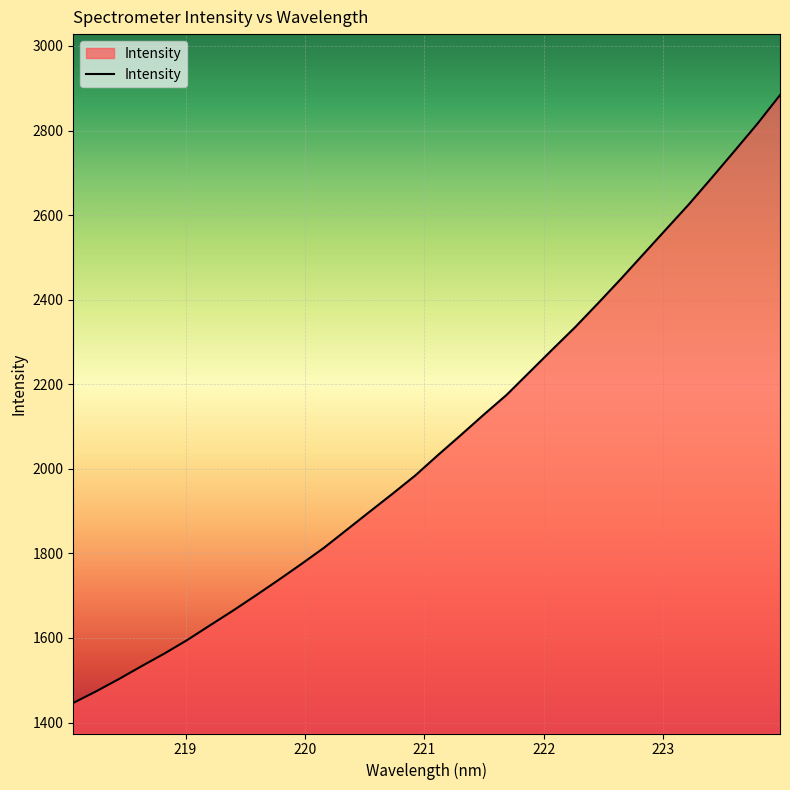

What is the greatest value displayed?

2883.8